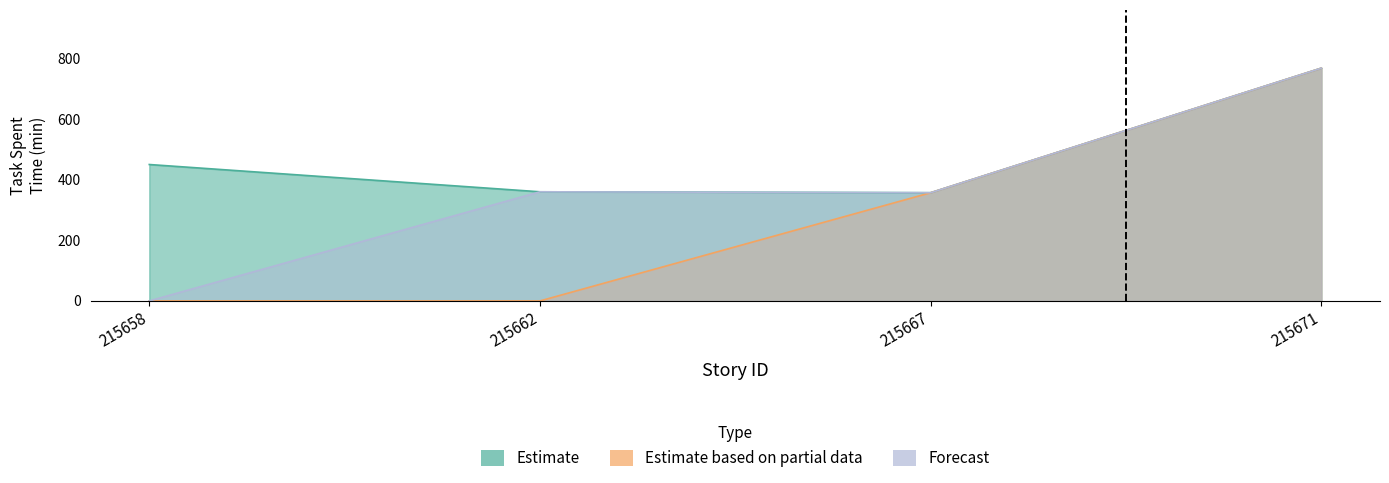

What is the difference between the Estimate values at 215662 and 215667?

3